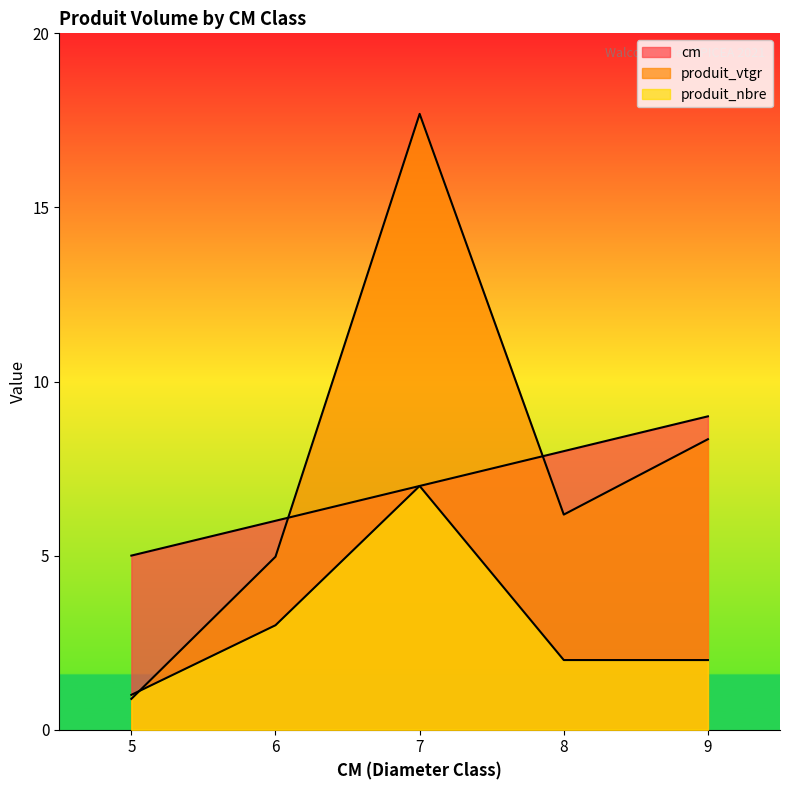

At how many categories does at least one series exceed 15?

1